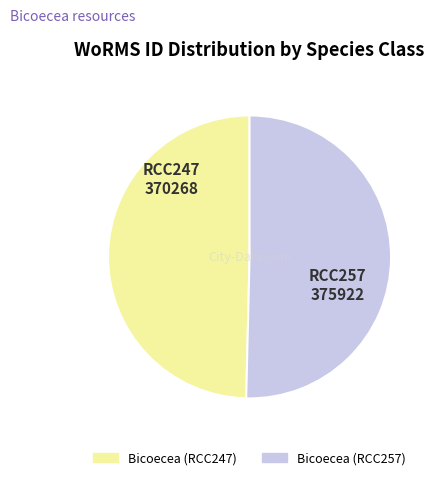

The Bicoecea (RCC257) slice represents 50% of the pie. True or false?

True